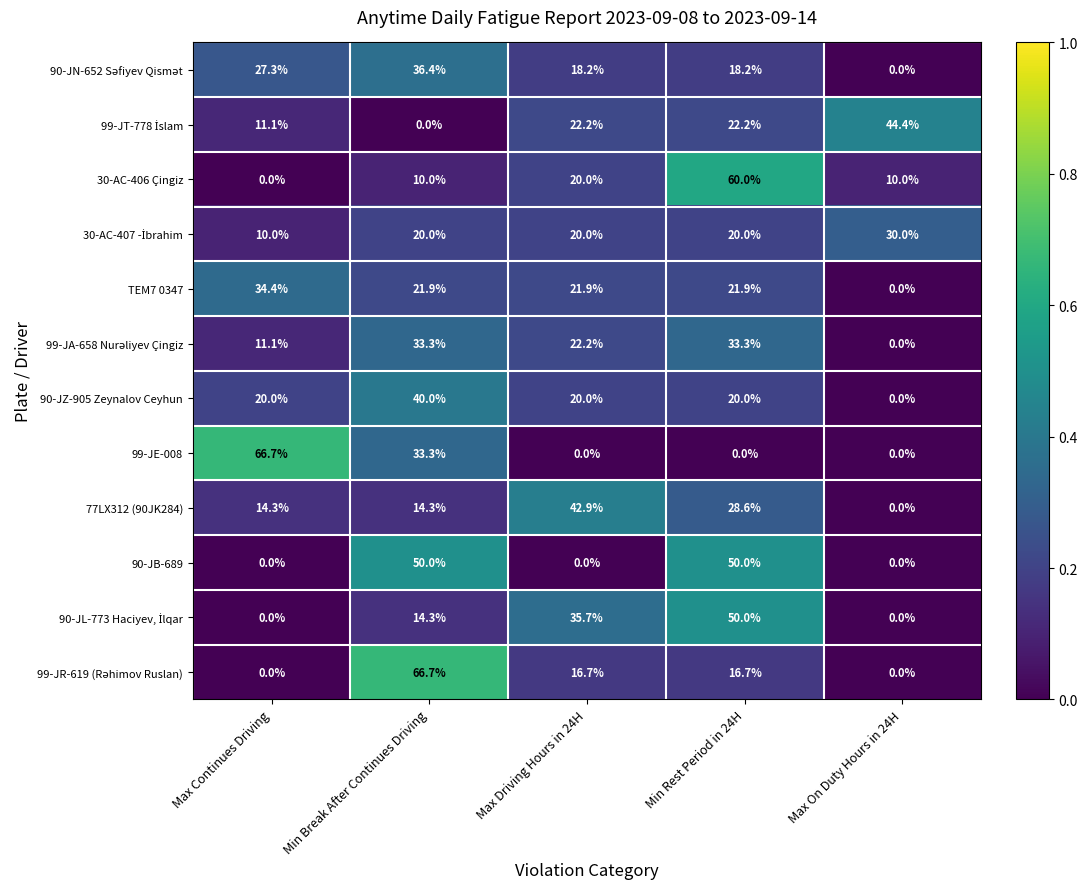

At which label does 77LX312 (90JK284) first exceed 14?

Max Continues Driving